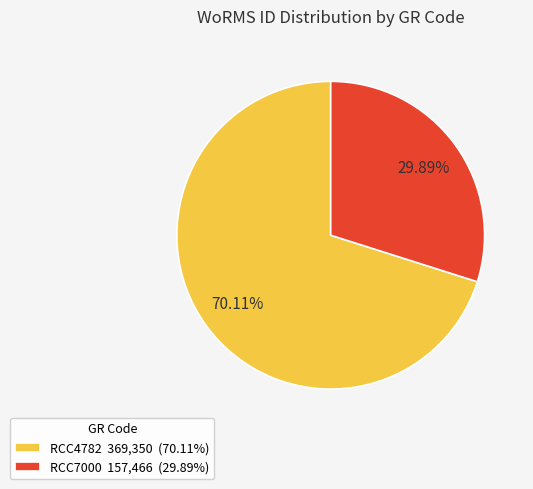

Between RCC7000 and RCC4782, which is larger?

RCC4782